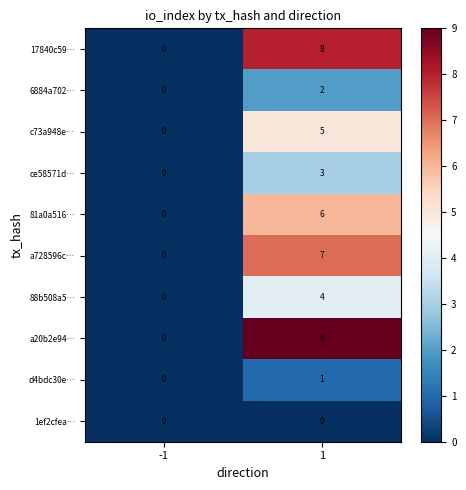

Read the 88b508a5… value at 1.

4